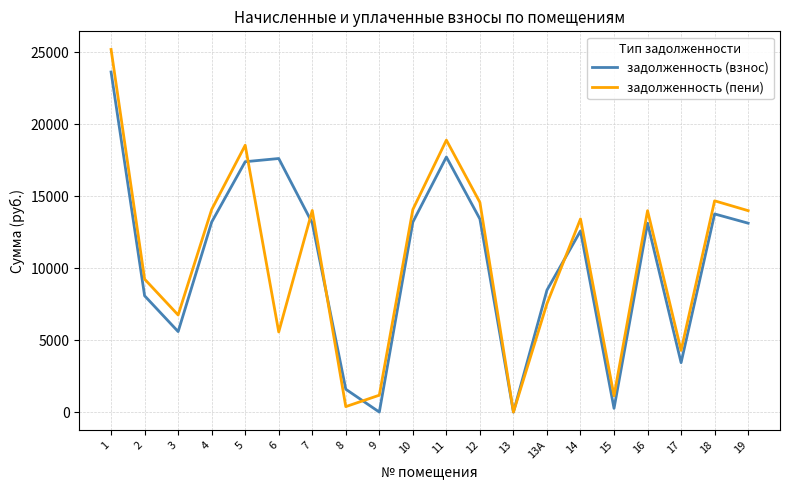

Count the number of data series in this chart.

2